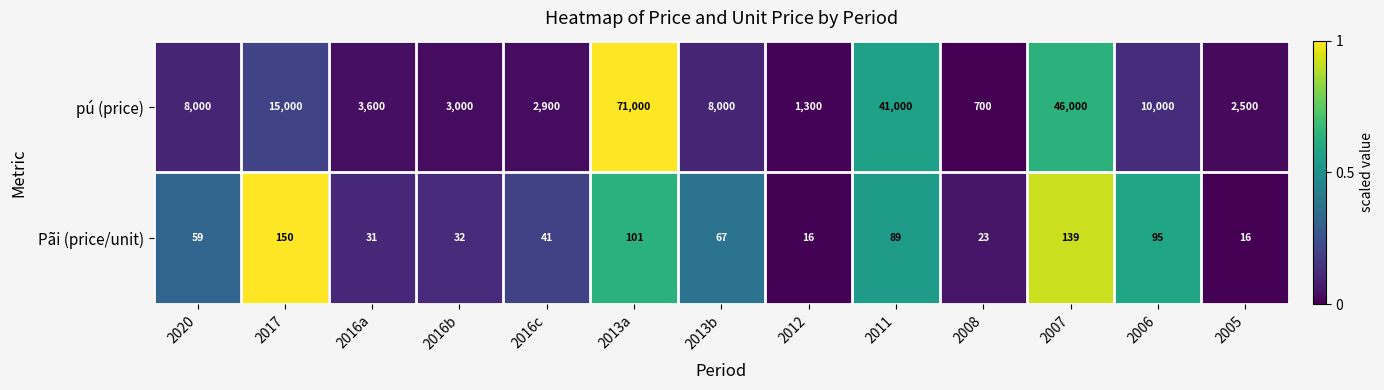

What is the sum of all Pãi (price/unit) values?

859